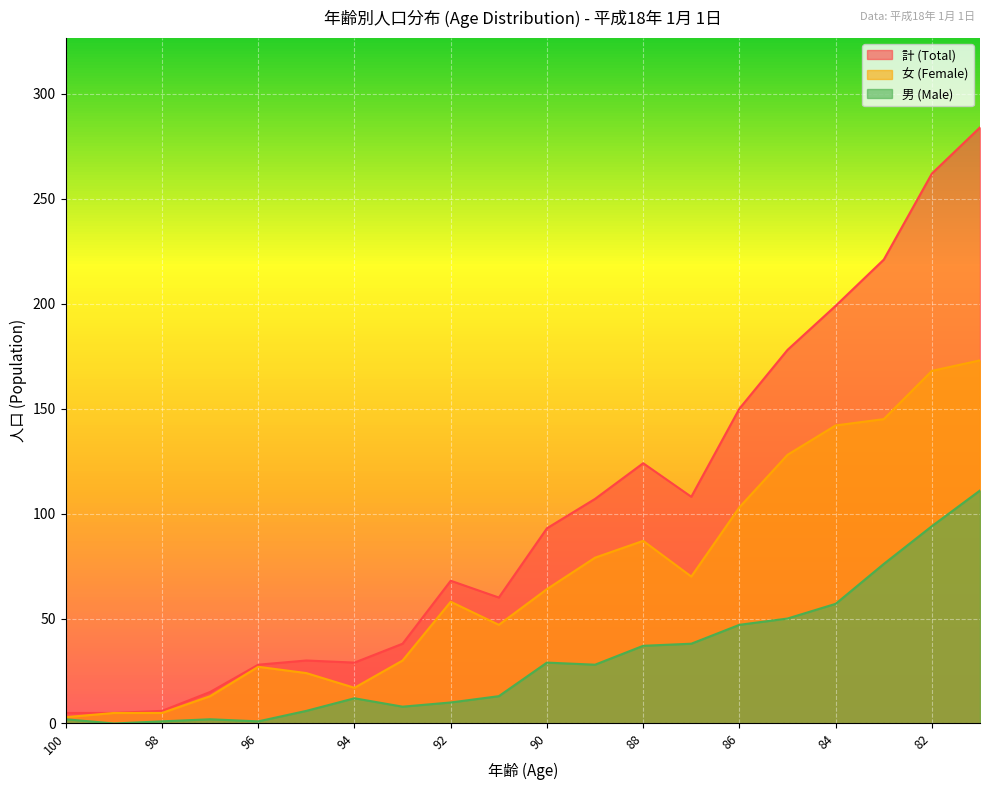

In 女 (Female), how many points are higher than both neighbors (excluding endpoints)?

3